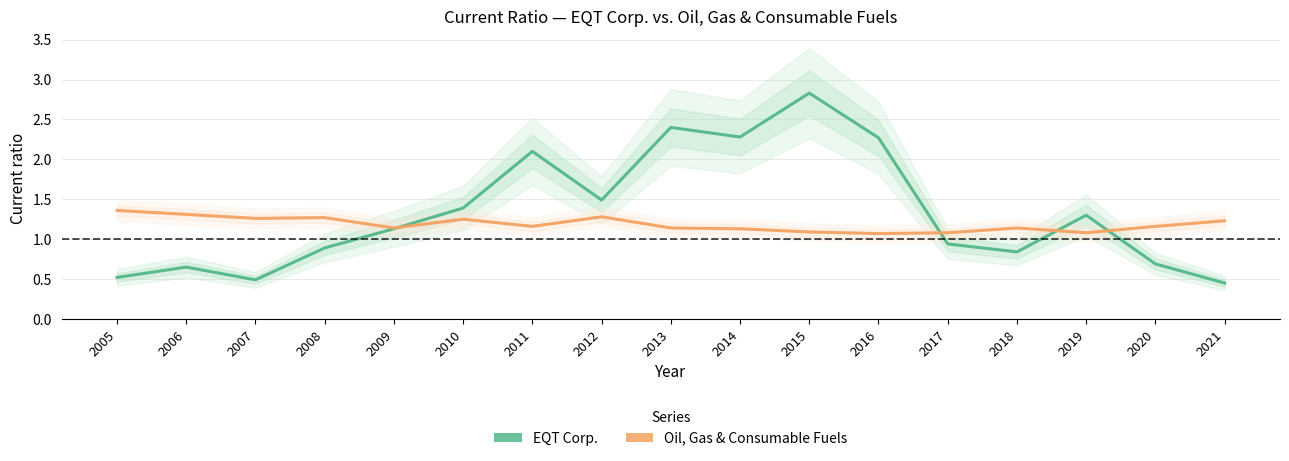

Rank the categories by Oil, Gas & Consumable Fuels value from highest to lowest.

2005, 2006, 2012, 2008, 2007, 2010, 2021, 2011, 2020, 2009, 2013, 2018, 2014, 2015, 2017, 2019, 2016